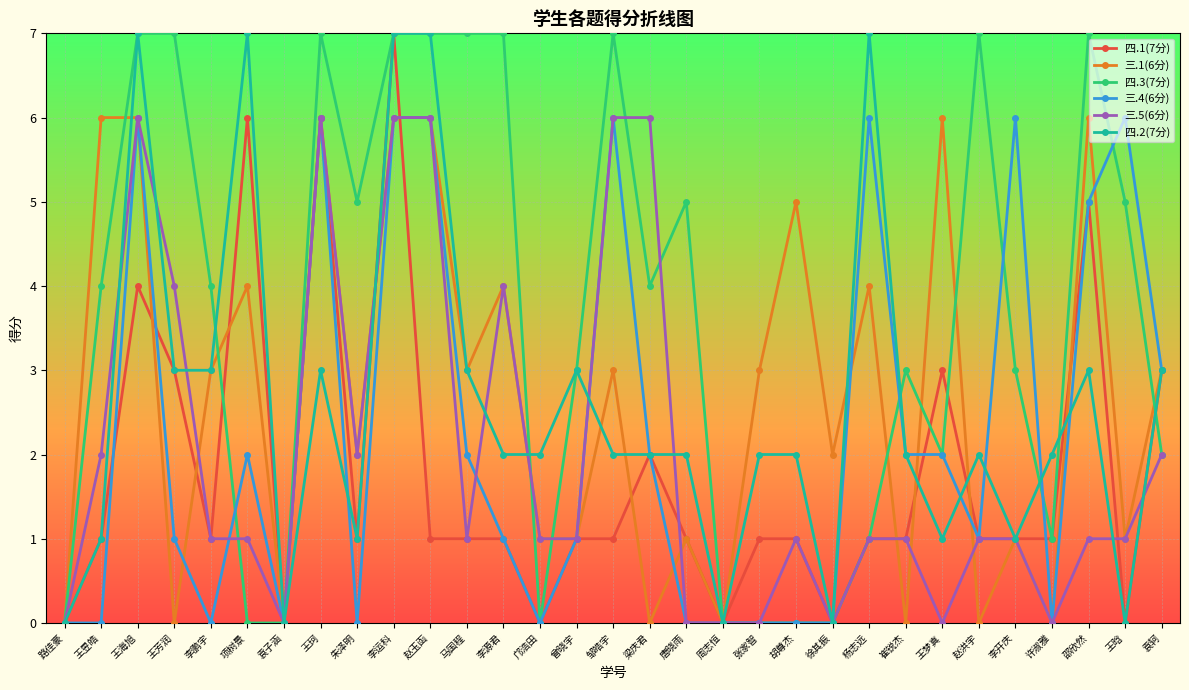

True or false: 三.5(6分) has more than 1 interior local peaks.

True